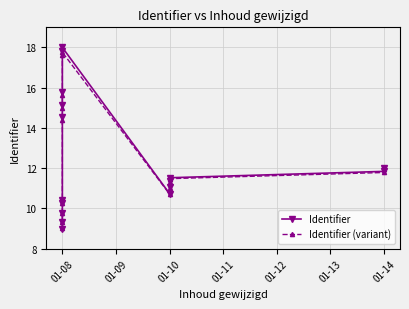

After their last crossing, which series has the higher values: Identifier or Identifier (variant)?

Identifier